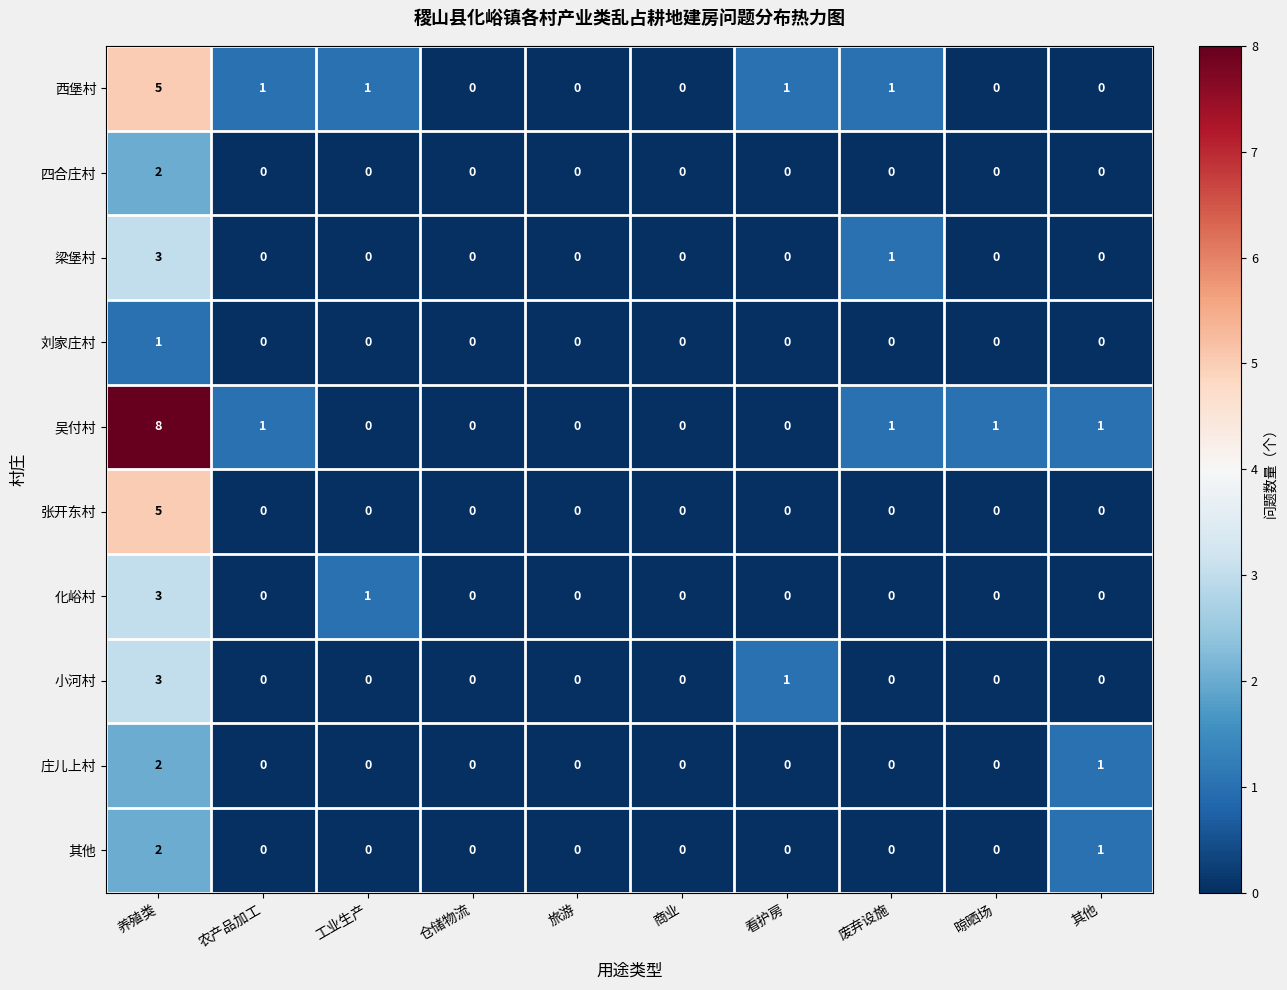

At which category does the chart reach its peak across all series?

养殖类